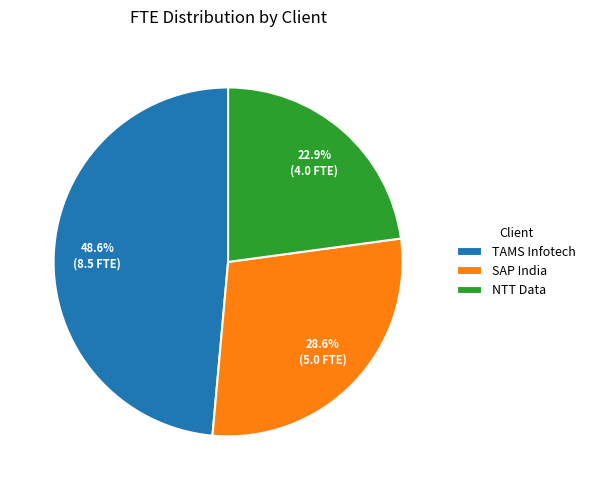

What percentage do NTT Data and SAP India together represent?

51.4%